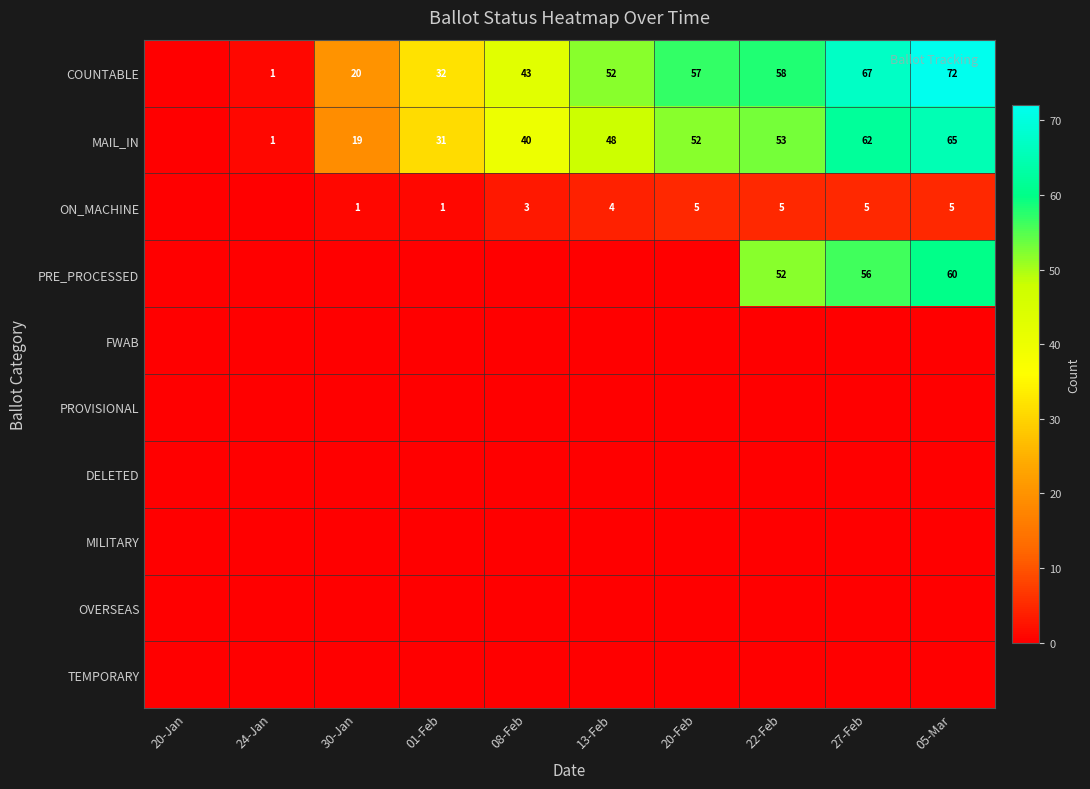

What is the difference between the MAIL_IN values at 27-Feb and 20-Feb?

10